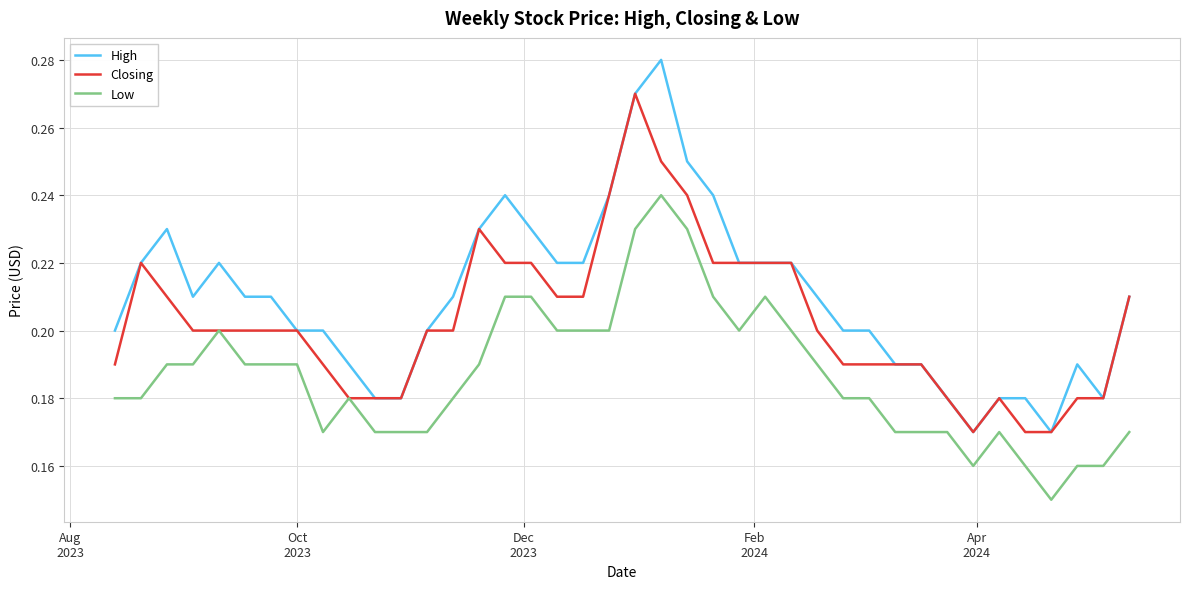

What are all the series names shown in the legend?

High, Closing, Low